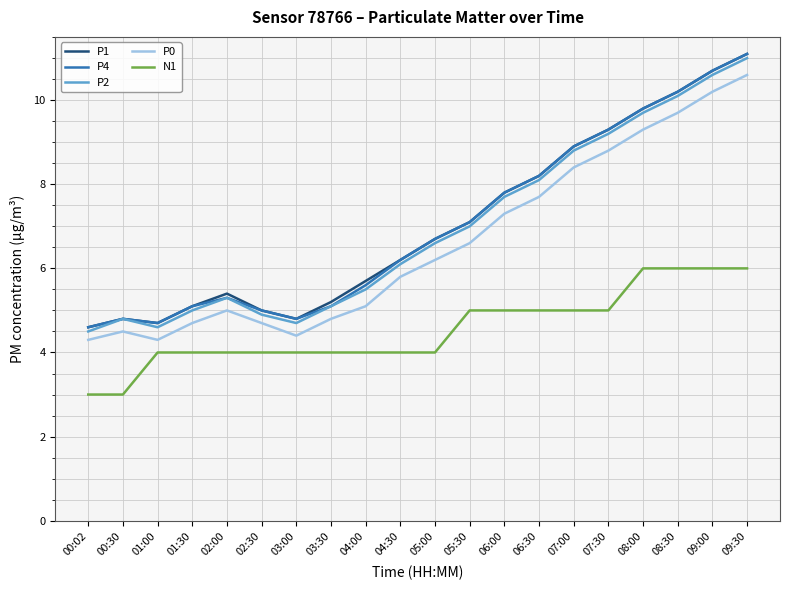

What is the difference between the P1 values at 00:02 and 02:00?

0.8